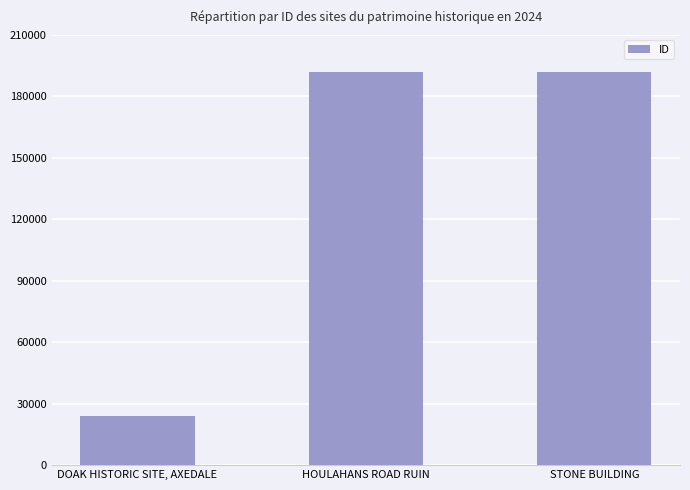

What is the sum of the values at HOULAHANS ROAD RUIN and STONE BUILDING?

383577